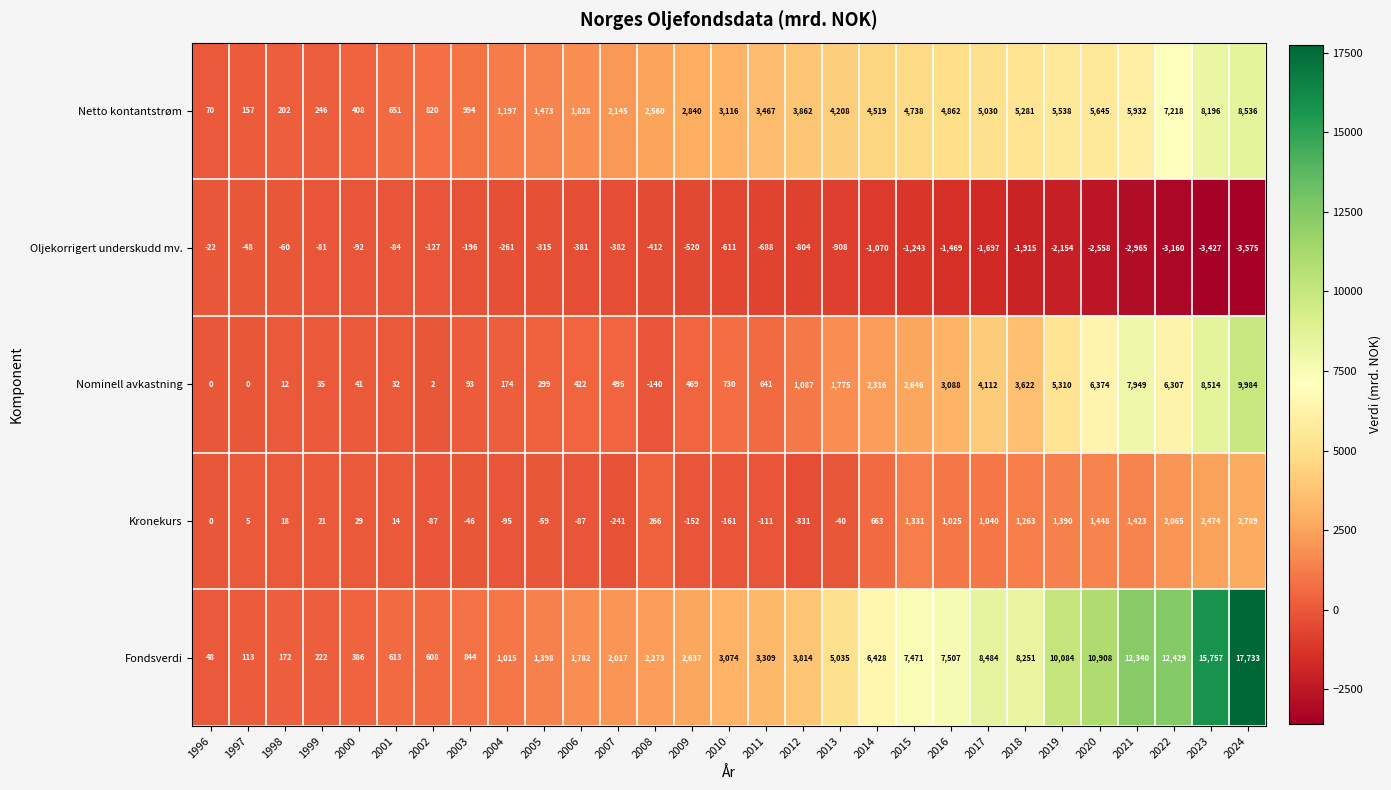

Rank the categories by Netto kontantstrøm value from highest to lowest.

2024, 2023, 2022, 2021, 2020, 2019, 2018, 2017, 2016, 2015, 2014, 2013, 2012, 2011, 2010, 2009, 2008, 2007, 2006, 2005, 2004, 2003, 2002, 2001, 2000, 1999, 1998, 1997, 1996